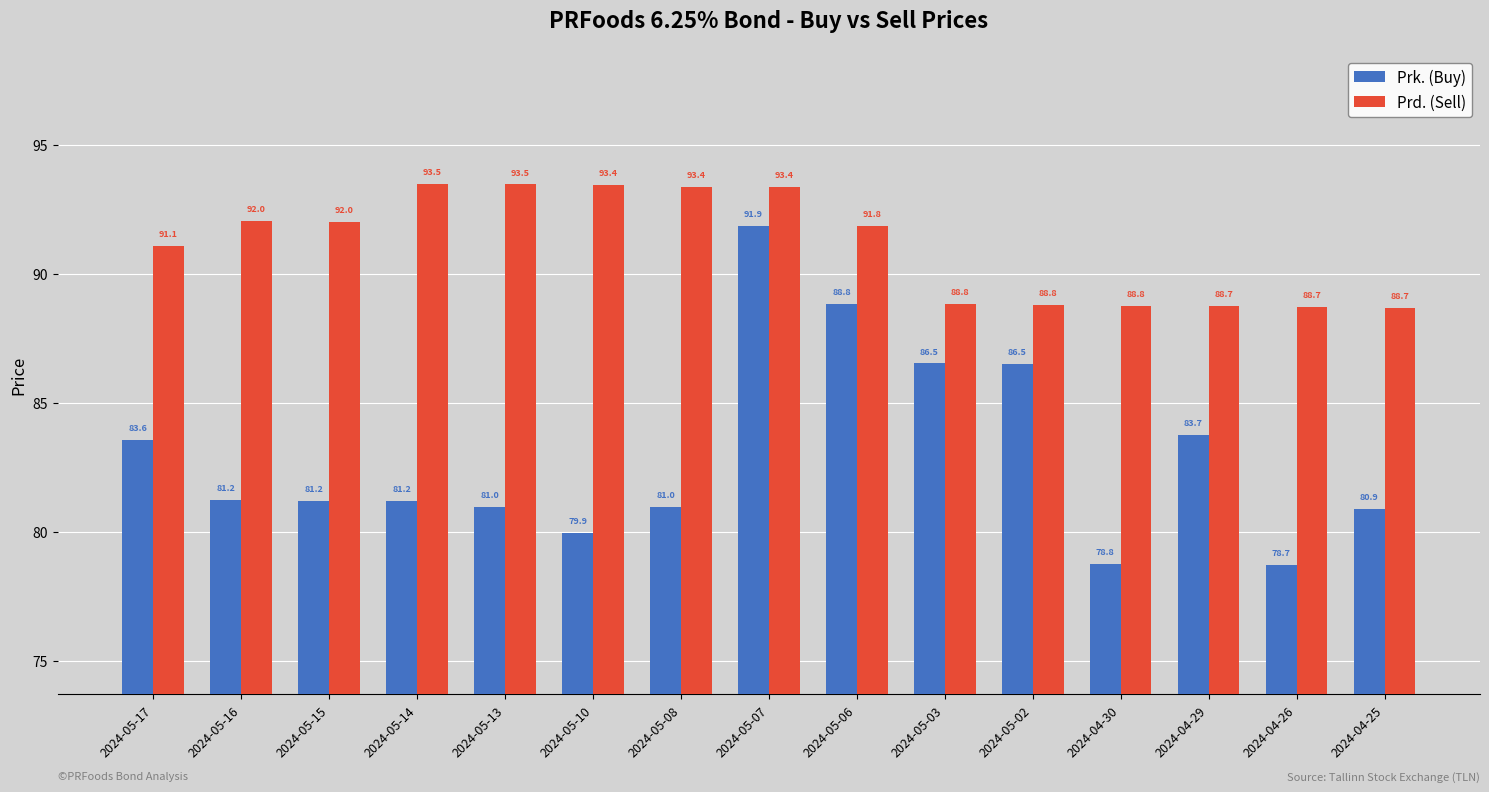

At which label does Prk. (Buy) reach its minimum?

2024-04-26